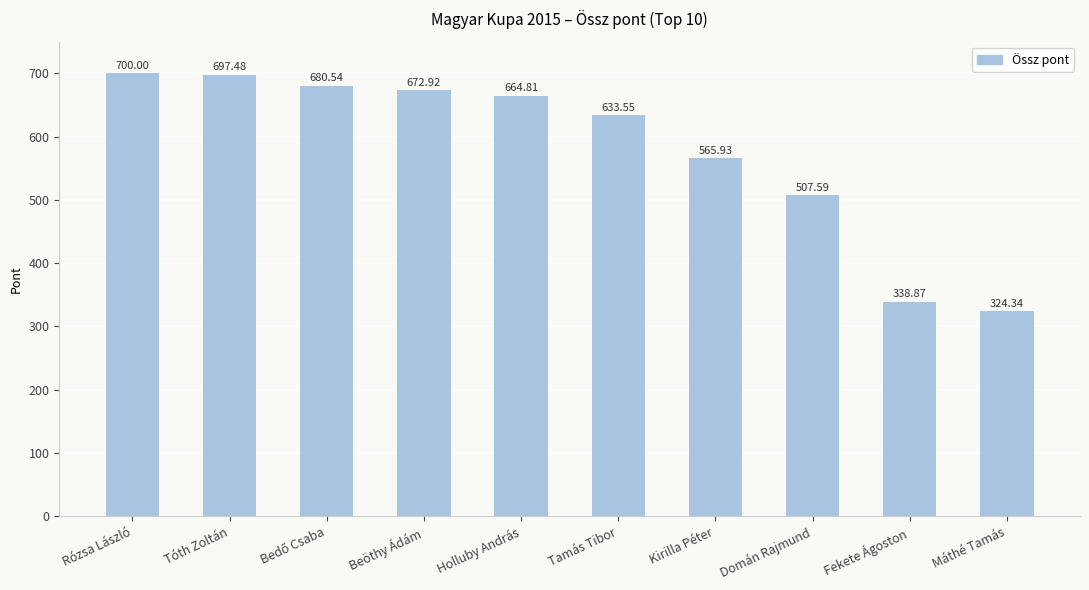

Is it true that the value at Tamás Tibor is 295.1?

False